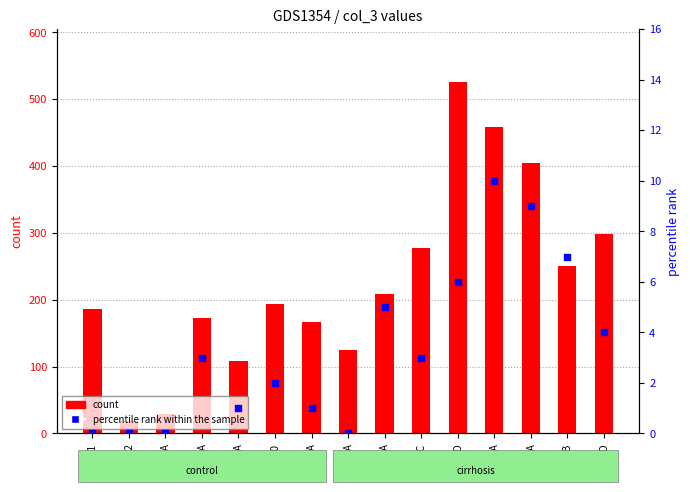

Which series contains the highest Y value?

count